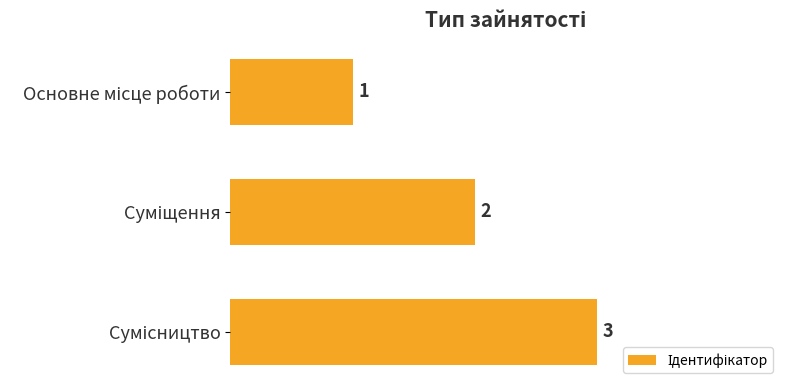

Count the values in the range 1 to 3.

3